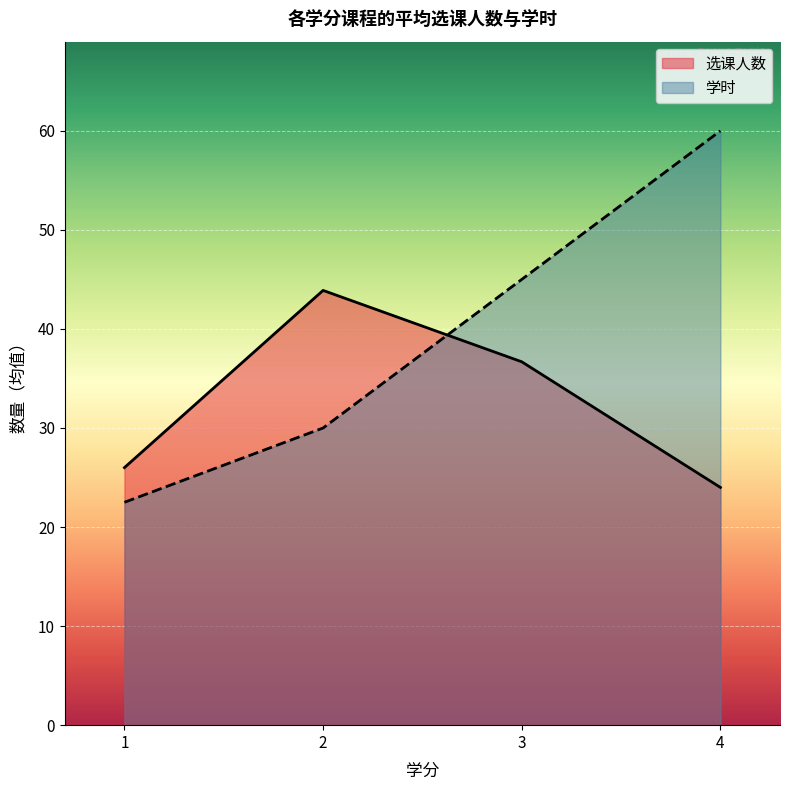

Which category has the lowest value across all series?

1